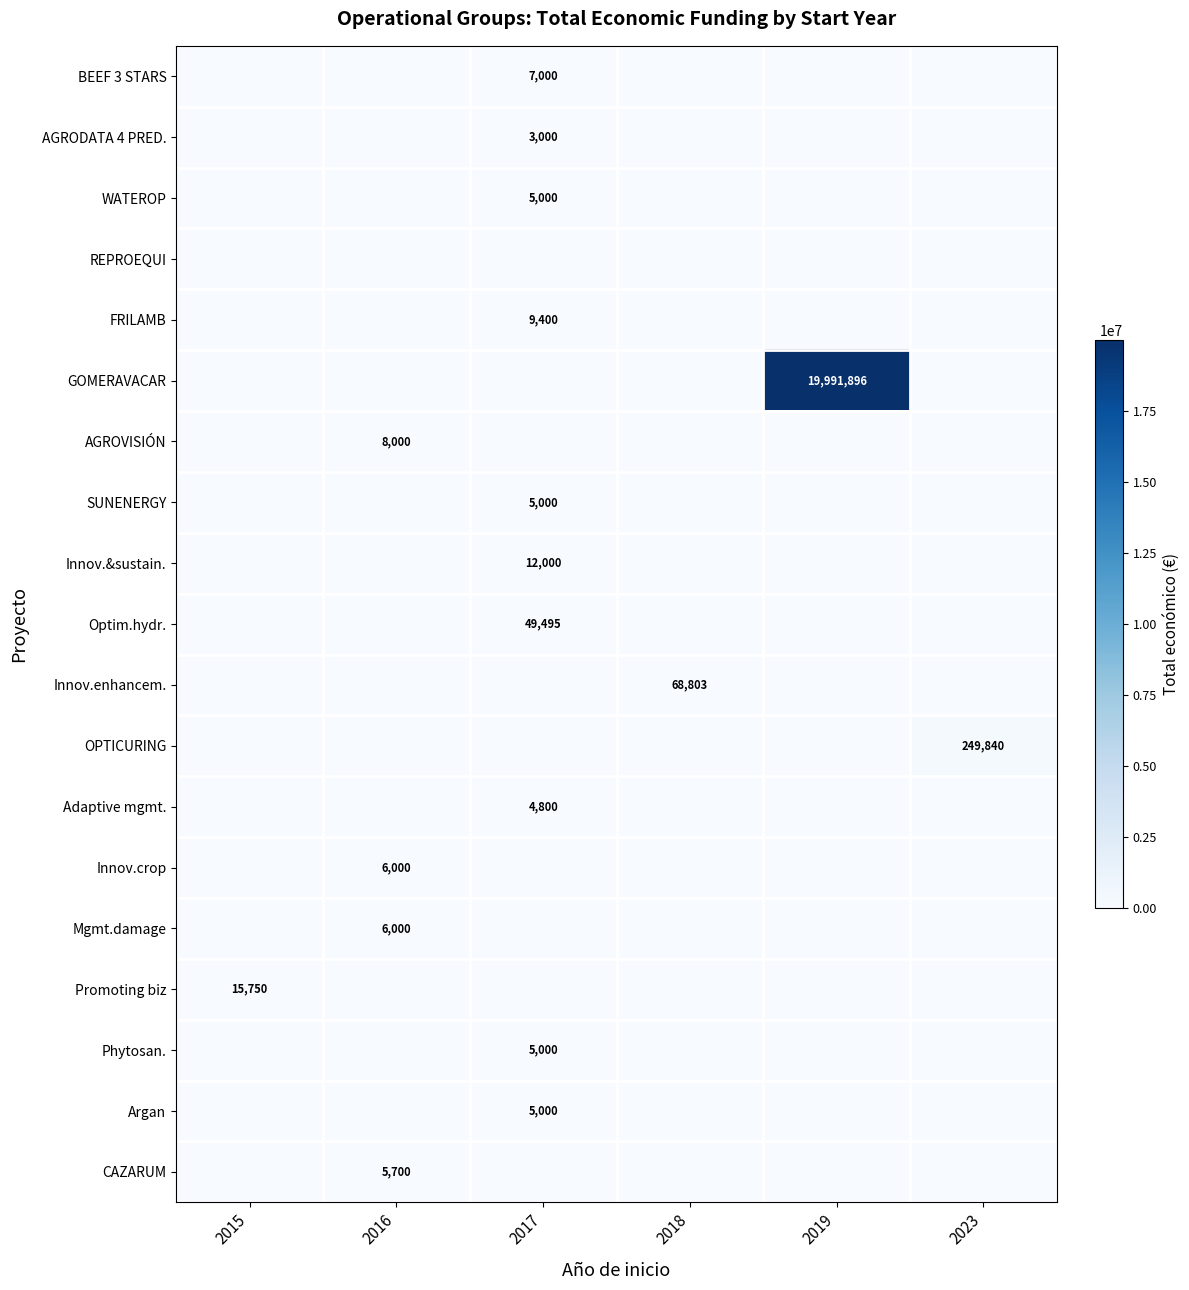

True or false: Adaptive mgmt. has a value of 2383 at 2017.

False